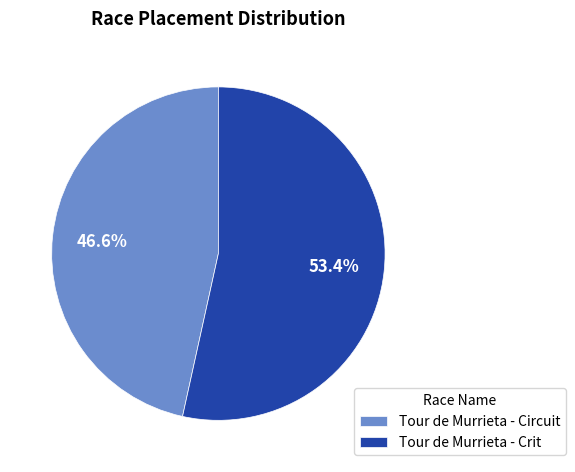

Which category has the biggest portion of the pie?

Tour de Murrieta - Crit